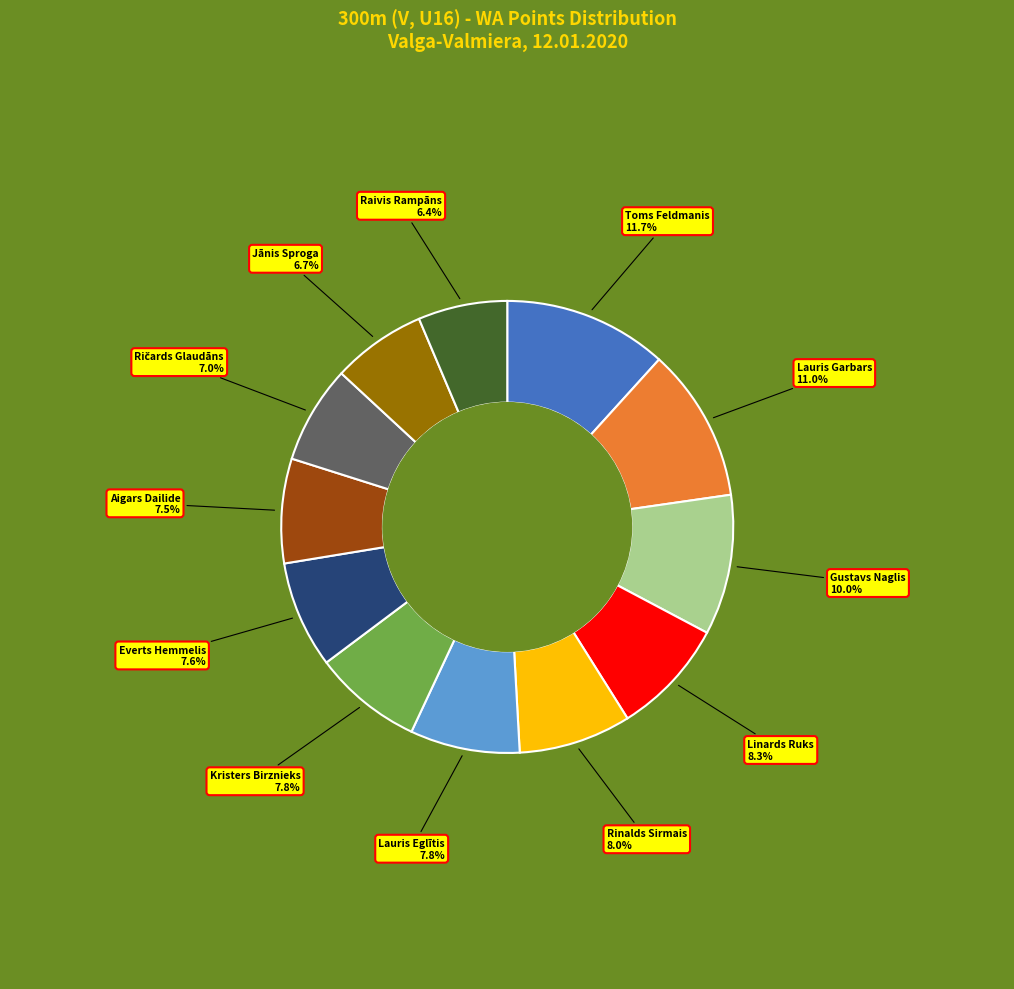

Does any single category account for the majority?

No